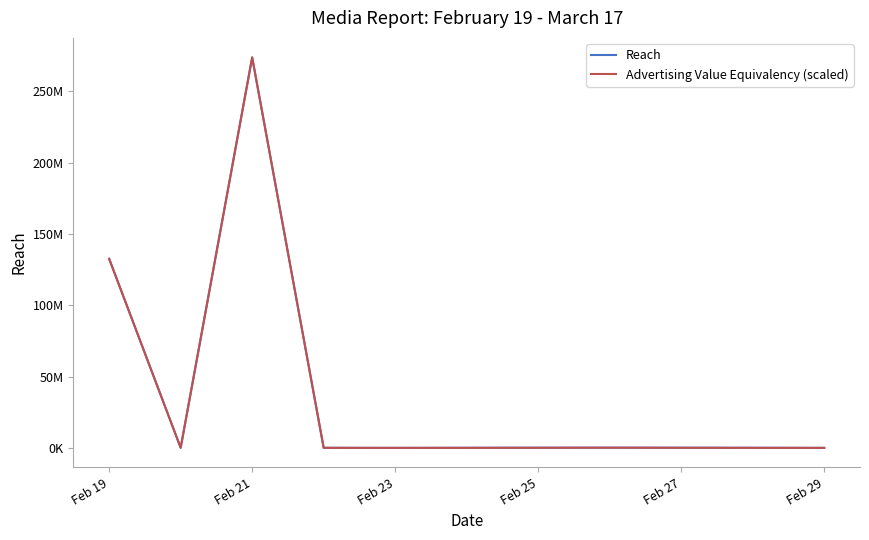

Reading left to right, extract all data points from this chart.

Reach: 132546909.0	69248.0	273718138.0	47182.0	4585.0	144100.0	95668.0	14008.0
Advertising Value Equivalency (scaled): 132546909.5	69247.6	273718138.0	47183.8	4584.9	144099.5	95668.1	14008.6